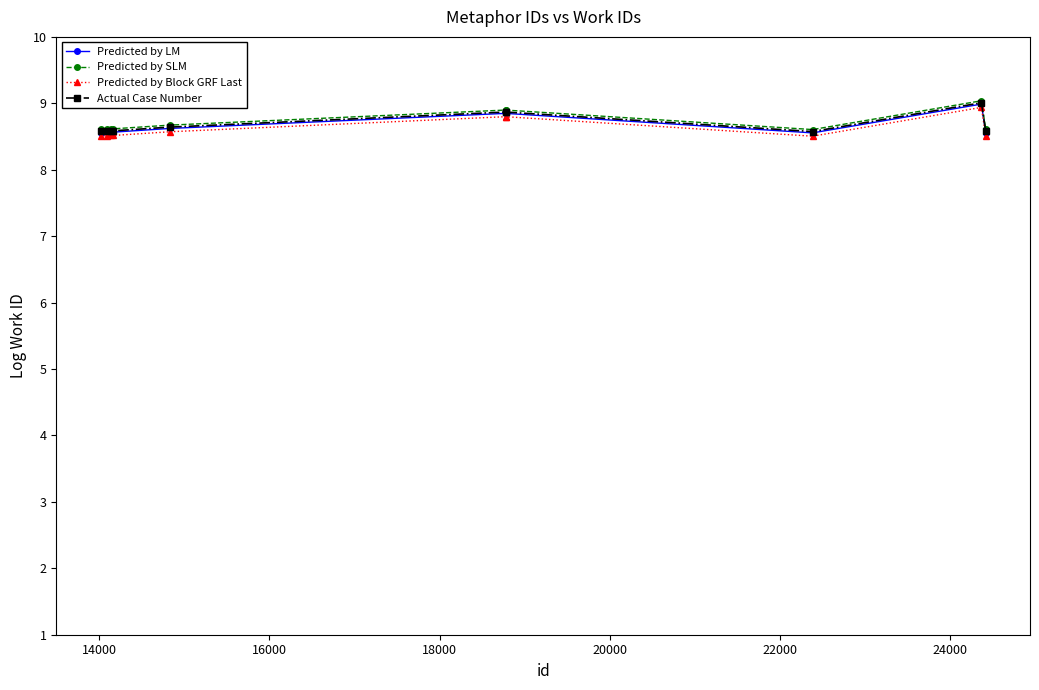

How many lines are shown in the chart?

4